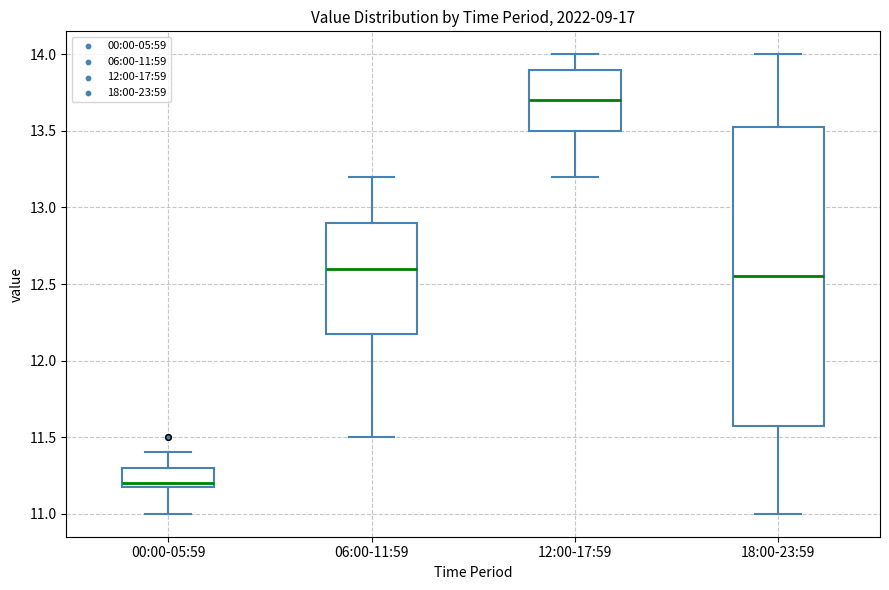

Which box's median line is the lowest?

00:00-05:59